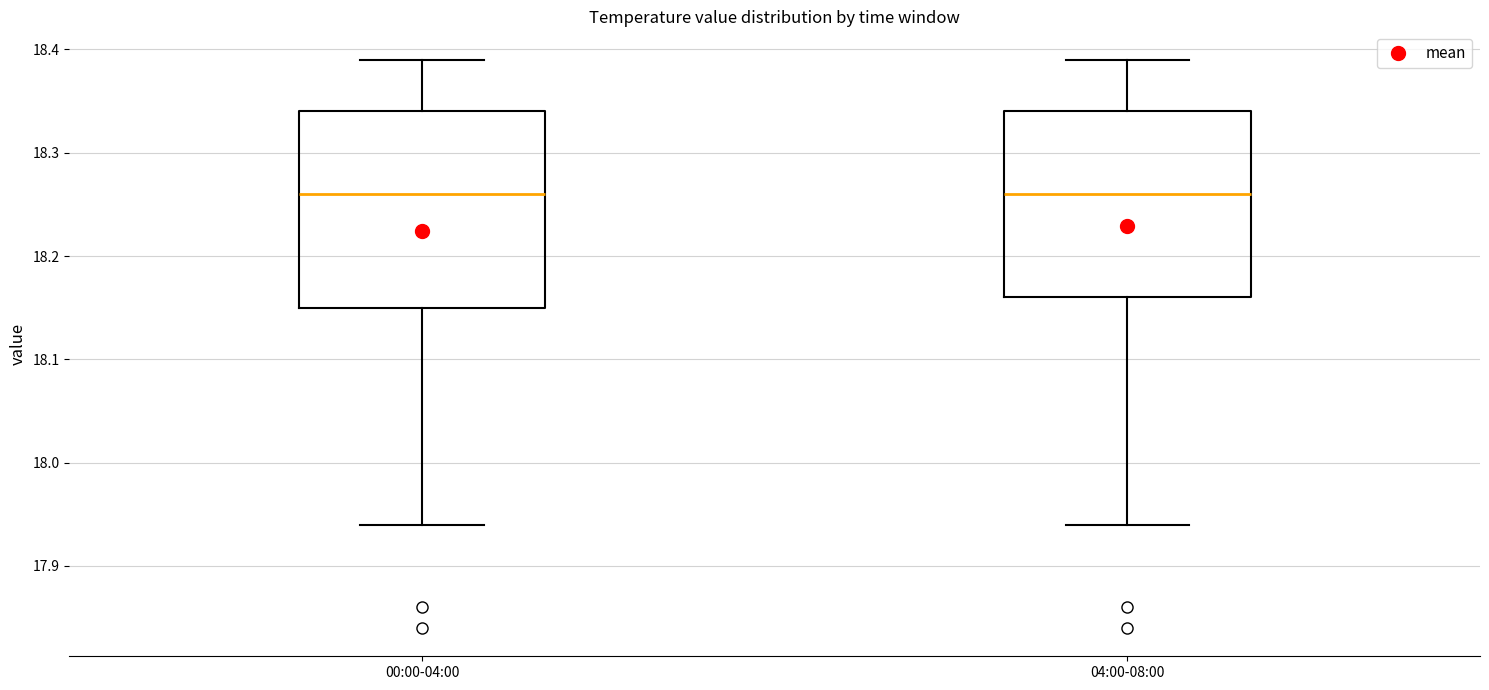

Reading left to right, transcribe this box plot: for each box, give where its median line is, the range the box spans, and where its two whiskers end, as read against the y-axis. The values are not printed on the chart, so give them approximately, as read against the axis.

00:00-04:00: median 18.26, box 18.15 to 18.34, whiskers 17.94 to 18.39
04:00-08:00: median 18.26, box 18.16 to 18.34, whiskers 17.94 to 18.39